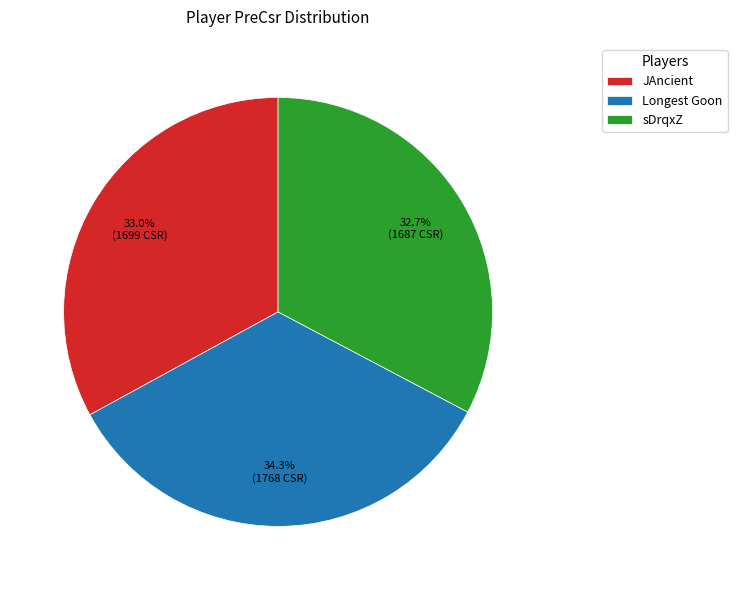

Is there any slice that represents more than half of the pie?

No